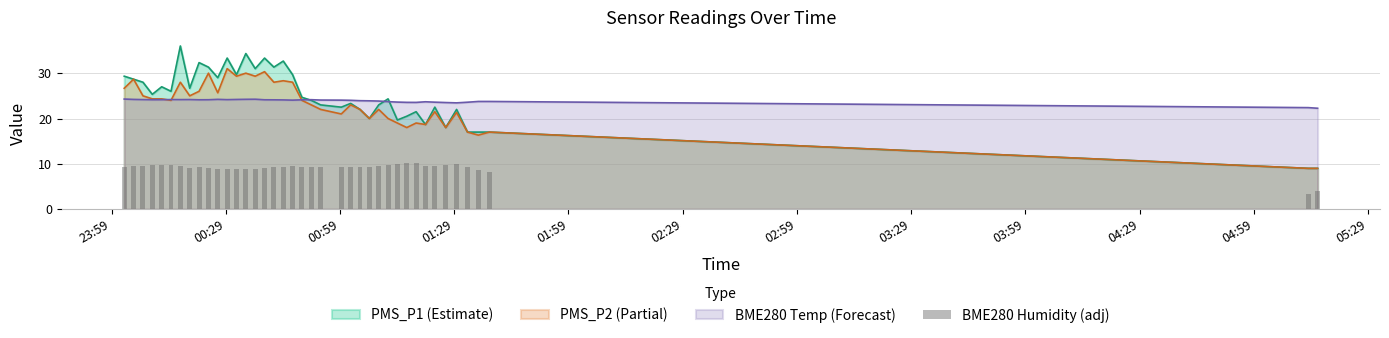

What is the minimum value for PMS_P2 (Partial)?

9.0